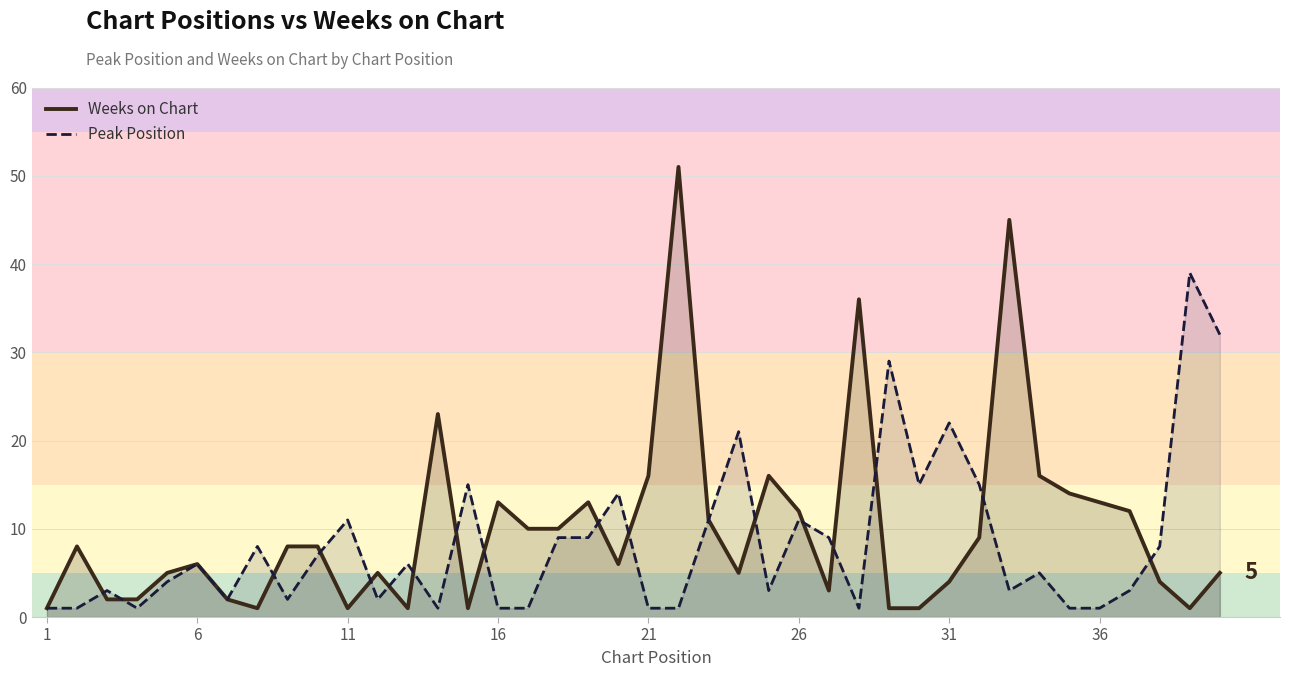

Reading left to right, list all the values displayed in this chart.

Weeks on Chart: 1	8	2	2	5	6	2	1	8	8	1	5	1	23	1	13	10	10	13	6	16	51	11	5	16	12	3	36	1	1	4	9	45	16	14	13	12	4	1	5
Peak Position: 1	1	3	1	4	6	2	8	2	7	11	2	6	1	15	1	1	9	9	14	1	1	11	21	3	11	9	1	29	15	22	15	3	5	1	1	3	8	39	32